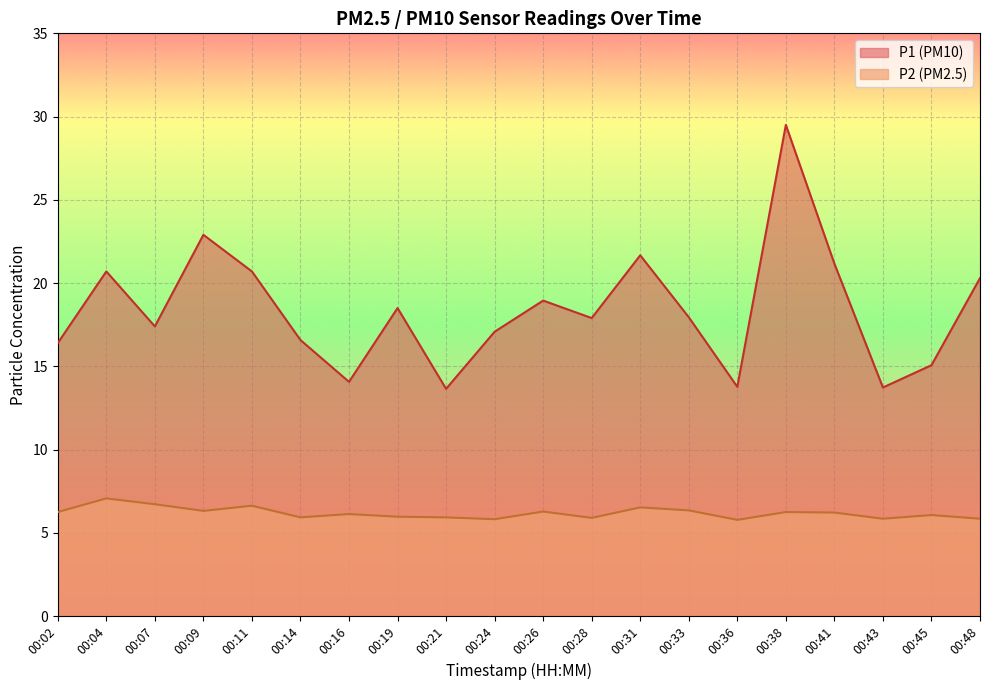

Which category has the highest value across all series?

00:38